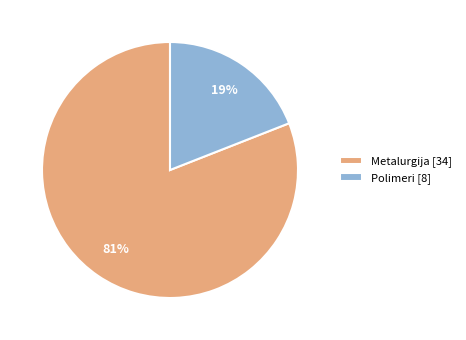

Between Polimeri [8] and Metalurgija [34], which is larger?

Metalurgija [34]